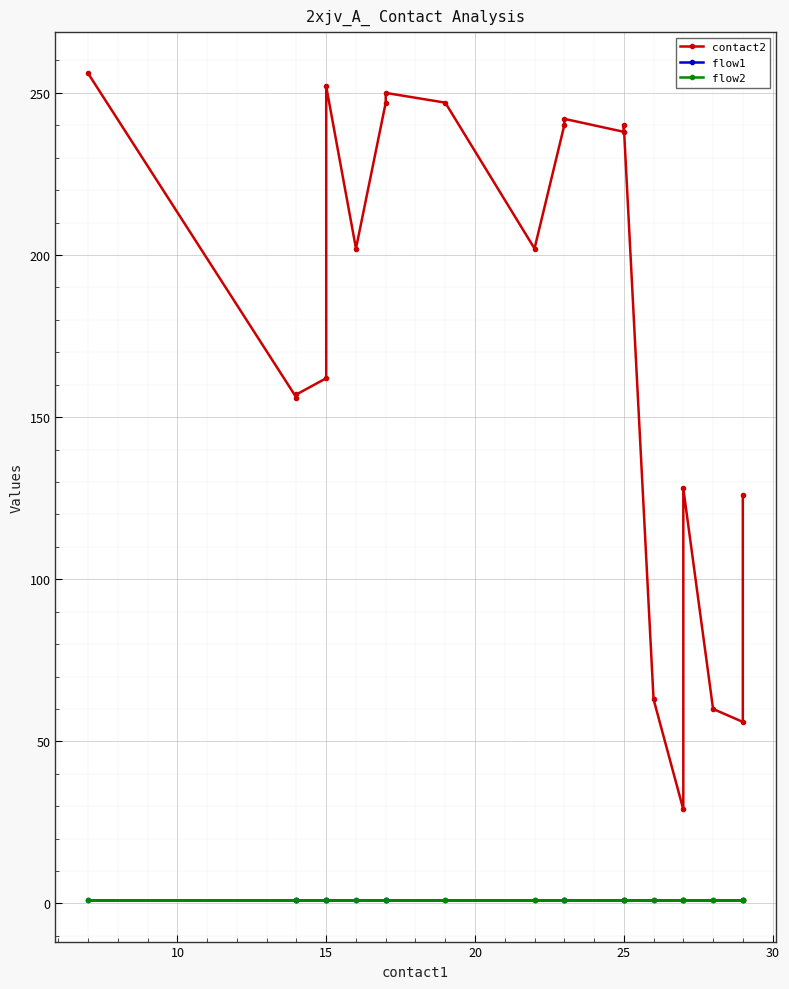

How many values in the contact2 series are below 202?

9